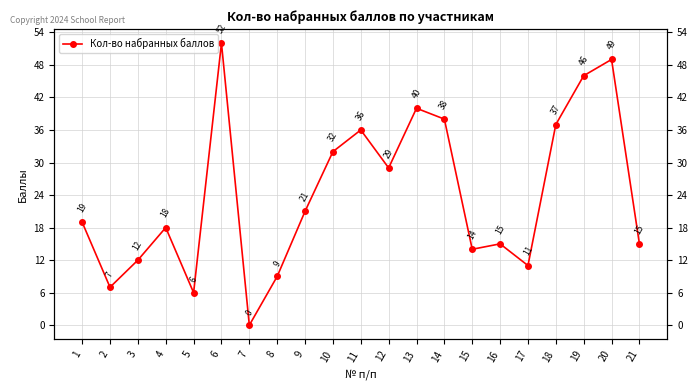

What is the difference between the maximum and minimum values?

52